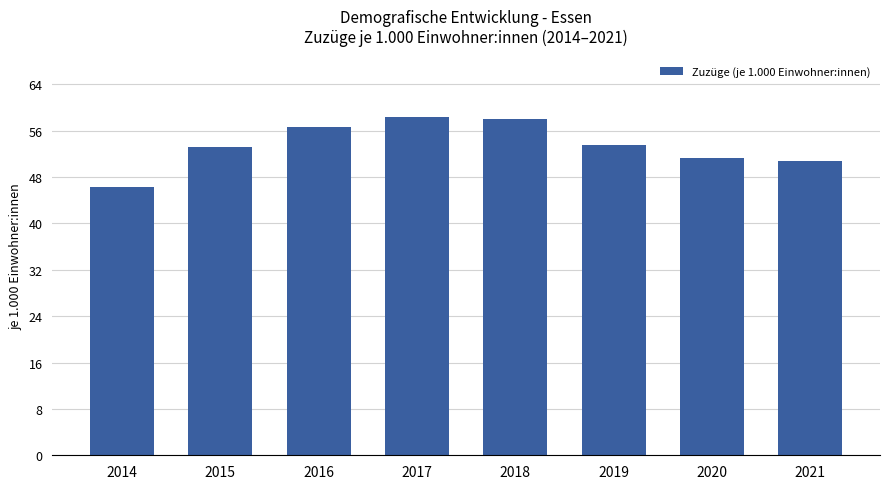

How many bars are there in total?

8